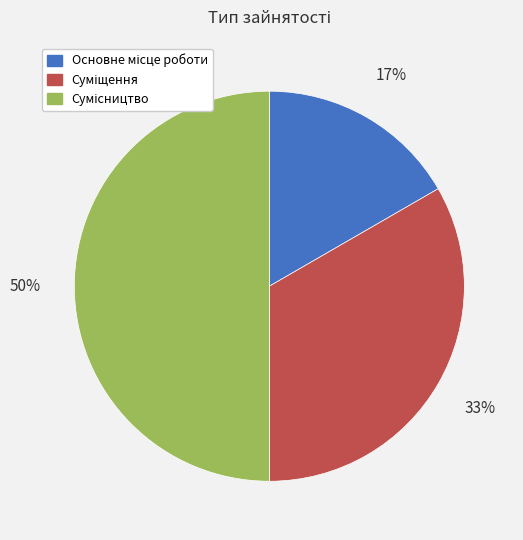

To the nearest percent, what is the difference between the largest and smallest slice percentages?

33%